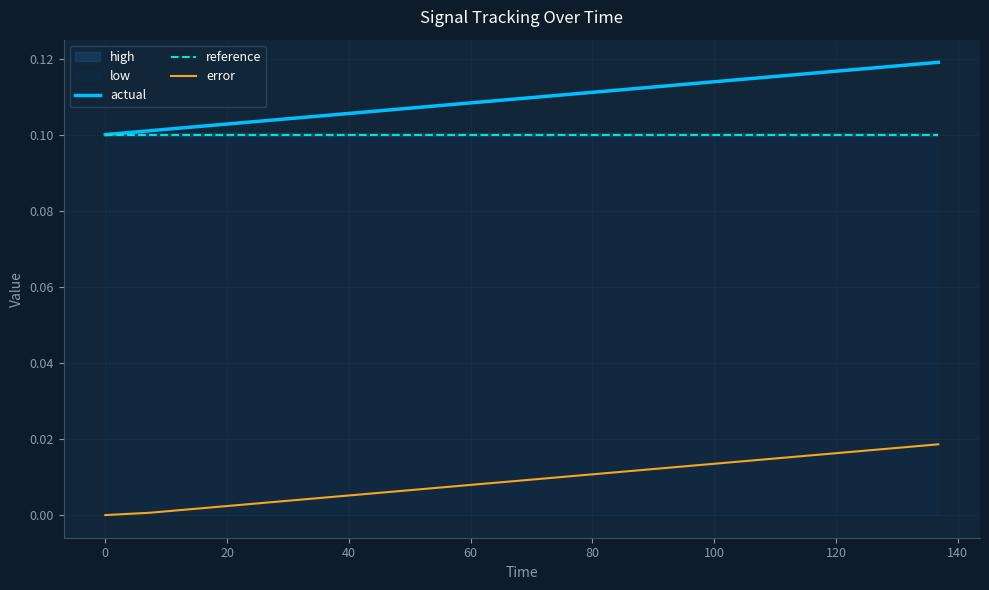

True or false: error and actual cross at least once.

False